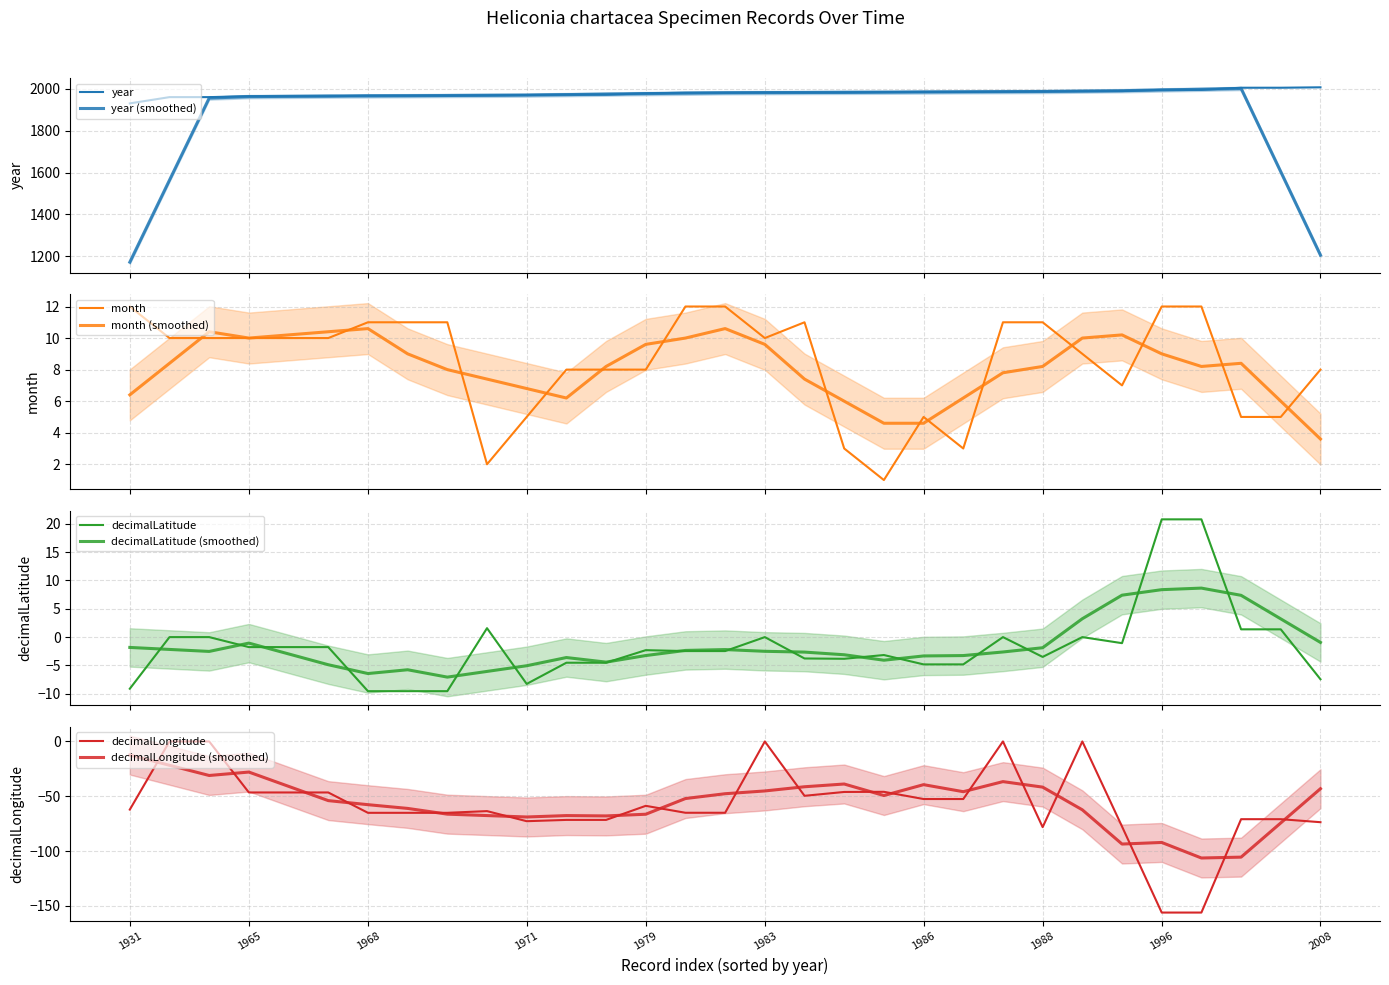

Which series changed the most between 1983 and 2006?

decimalLongitude